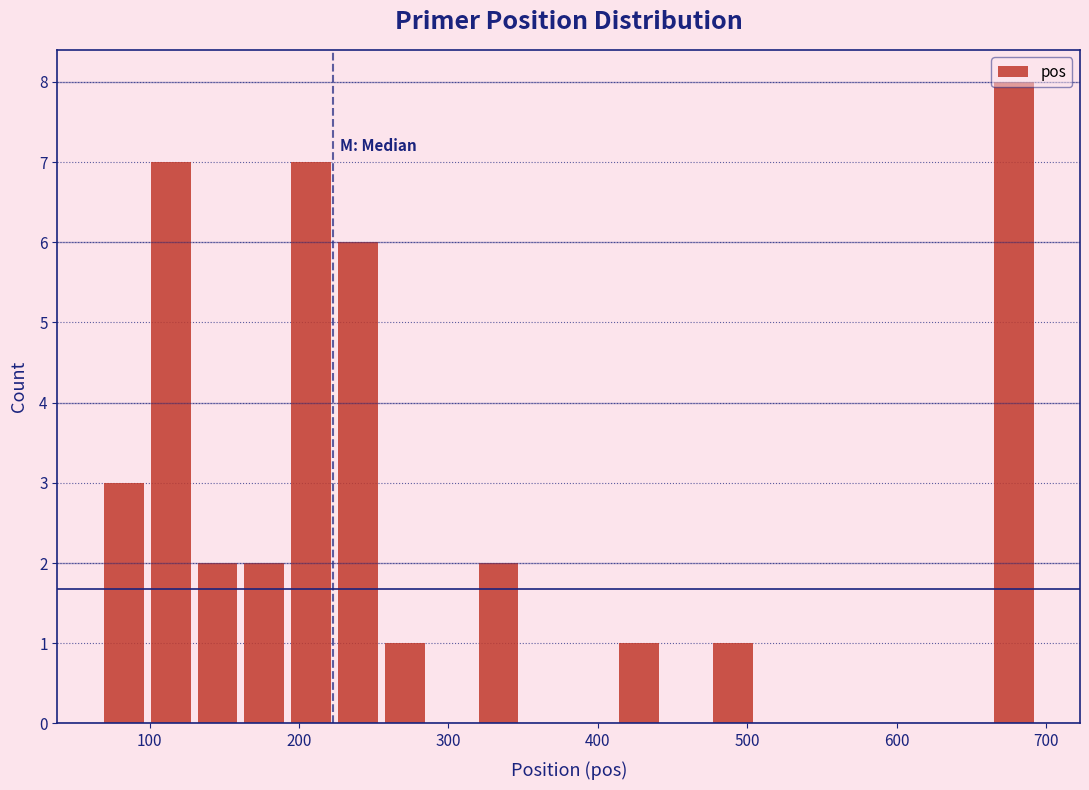

Read against the x-axis, roughly where is the centre of the tallest bar?

680